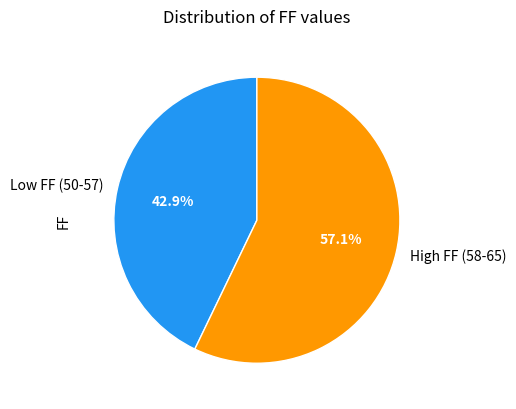

Which has a higher value, High FF (58-65) or Low FF (50-57)?

High FF (58-65)